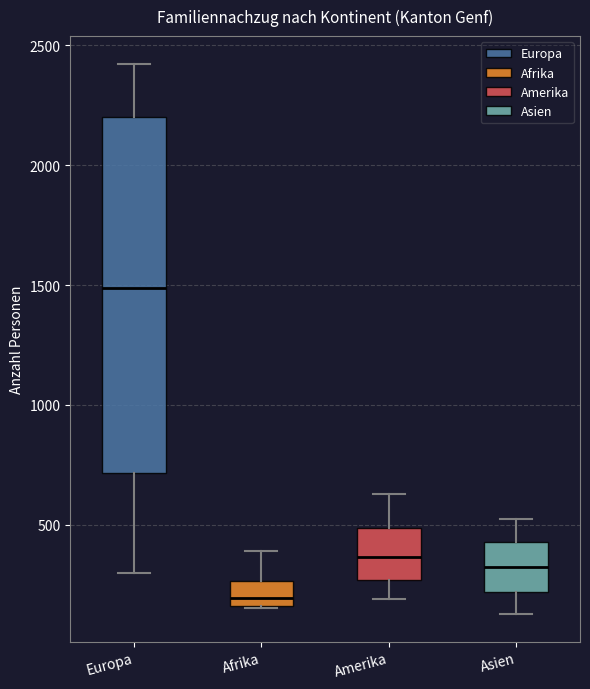

Reading left to right, transcribe this box plot: for each box, give where its median line is, the range the box spans, and where its two whiskers end, as read against the y-axis. The values are not printed on the chart, so give them approximately, as read against the axis.

Europa: median 1500, box 700 to 2200, whiskers 300 to 2400
Afrika: median 200, box 150 to 250, whiskers 150 to 400
Amerika: median 350, box 250 to 500, whiskers 200 to 650
Asien: median 300, box 200 to 450, whiskers 150 to 500